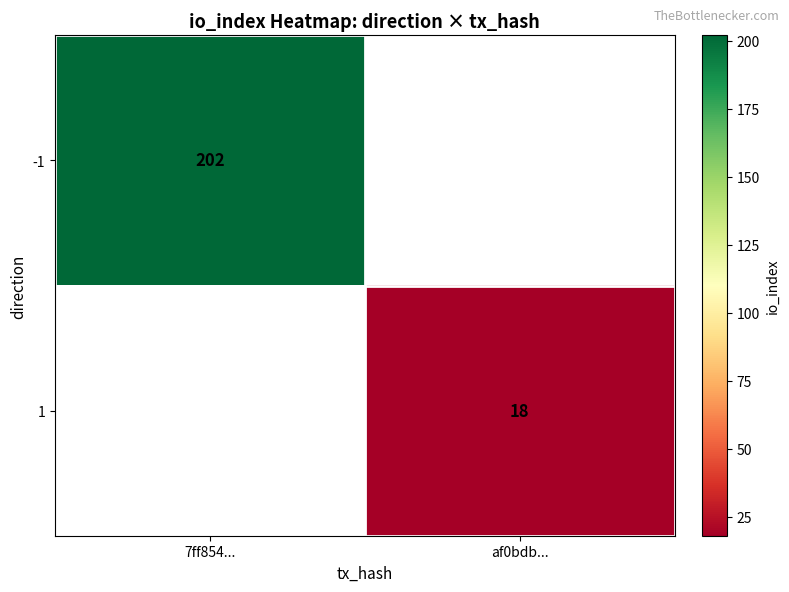

The -1 series shows 315 at 7ff854.... True or false?

False